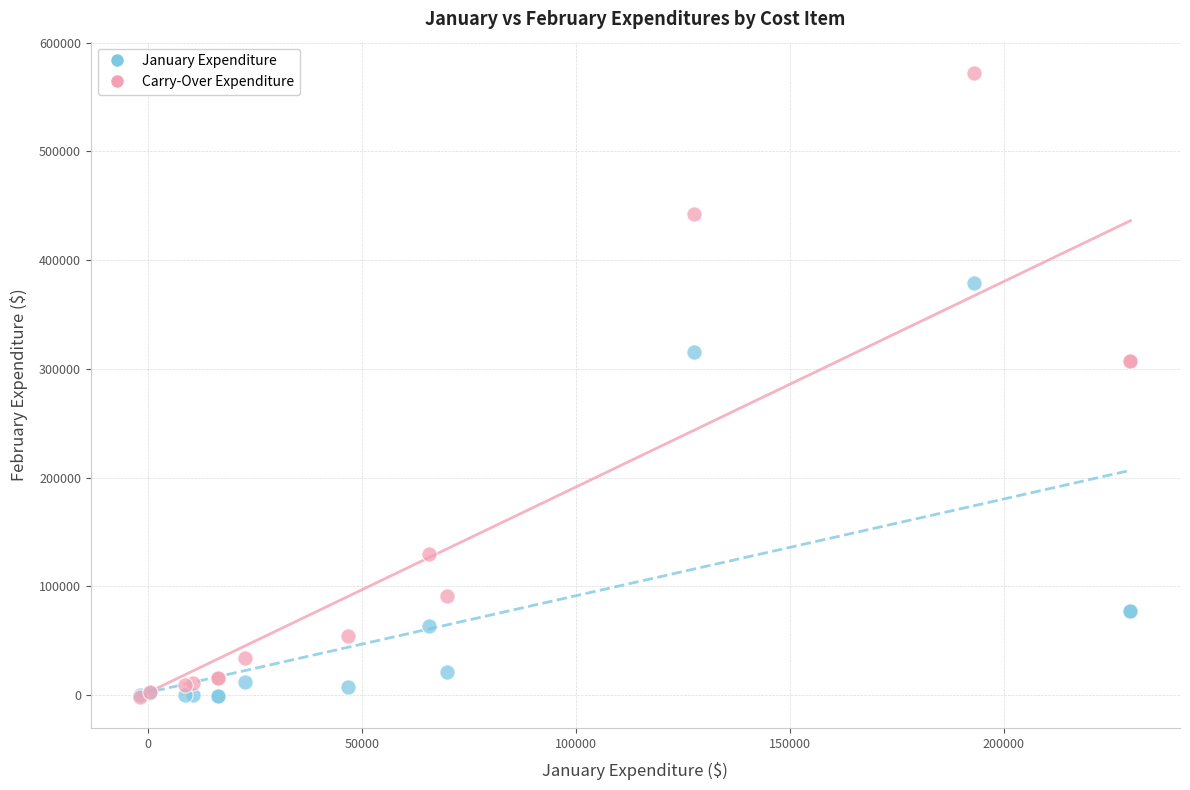

In the January Expenditure series, what Y value is closest to 189199?

77281.3